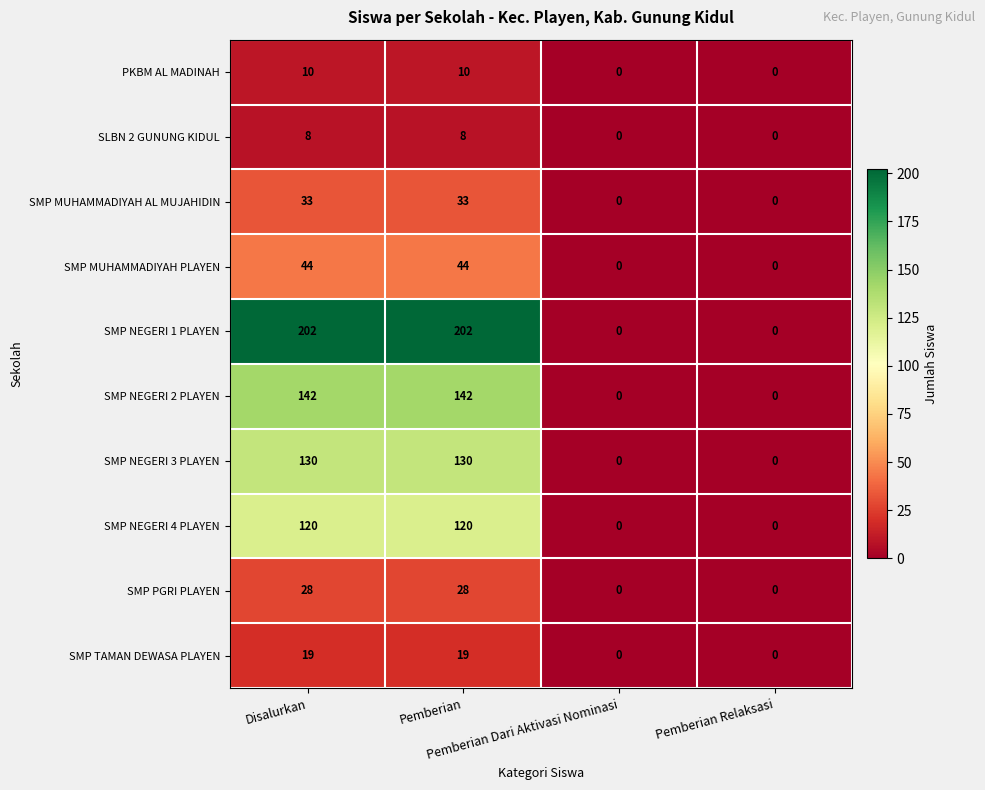

At how many categories does at least one series exceed 27?

2